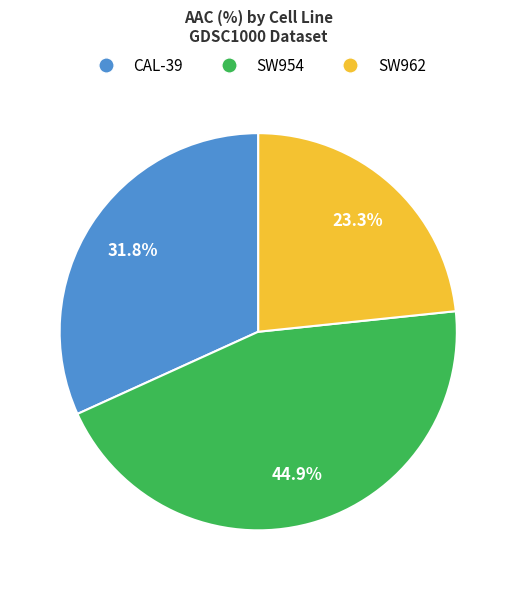

True or false: CAL-39 accounts for 32% of the total.

True